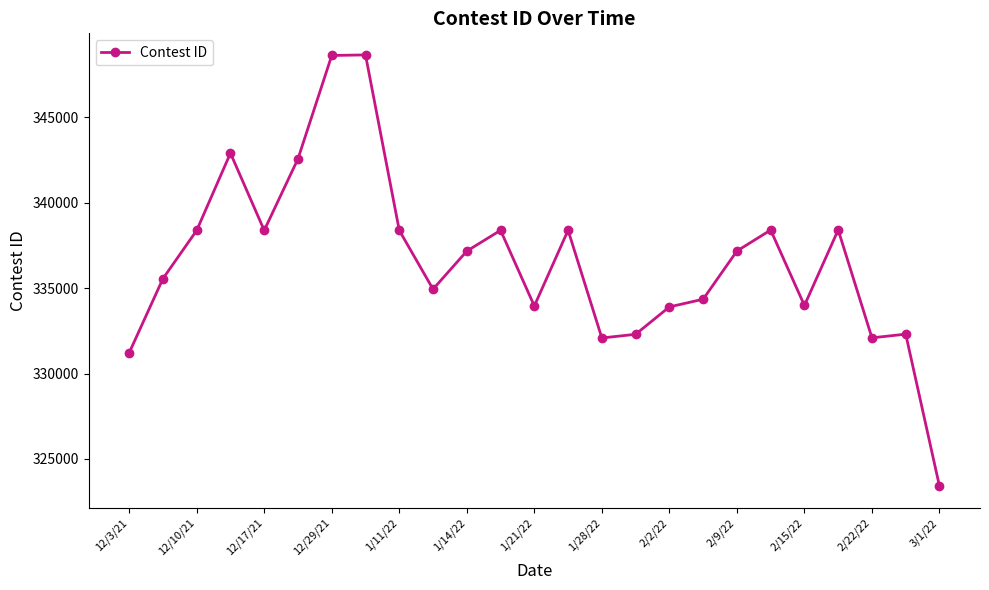

What is the value of the 23rd point from the left?

332091